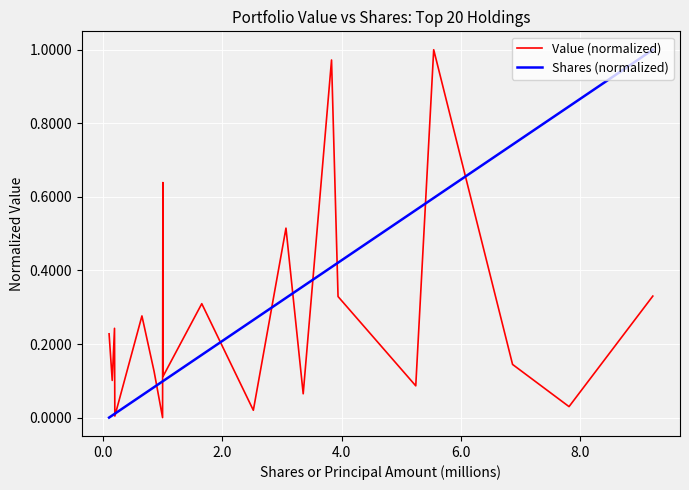

True or false: Shares (normalized) and Value (normalized) cross at least once.

True